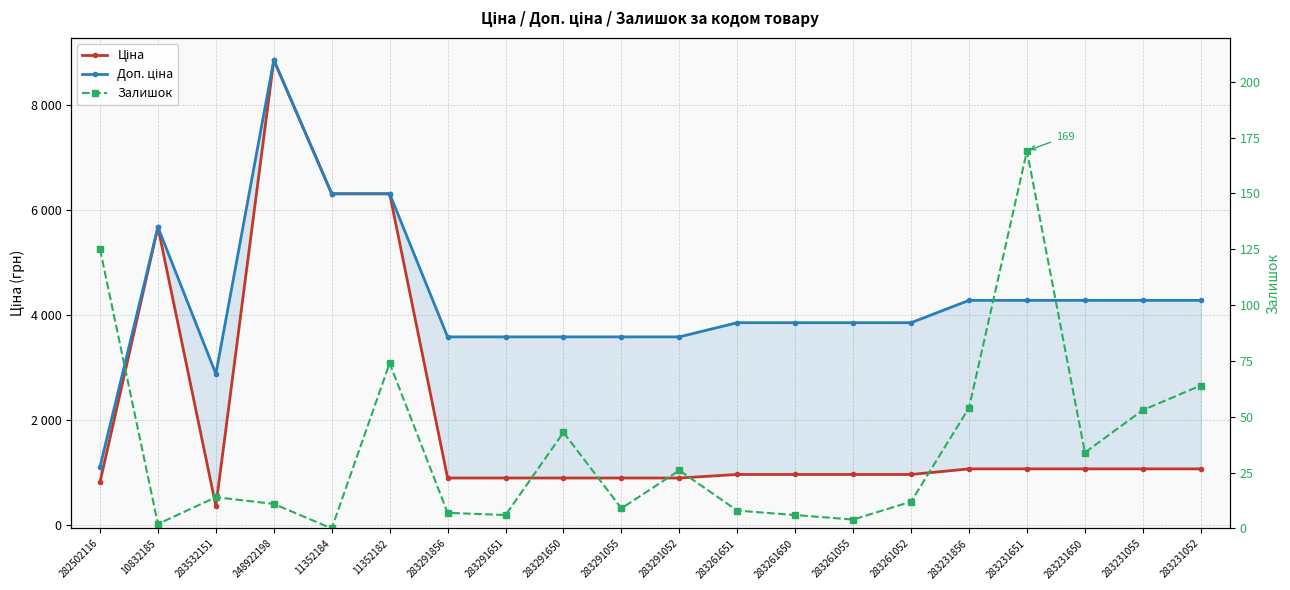

Which series changed the most between 248922198 and 283261650?

Ціна